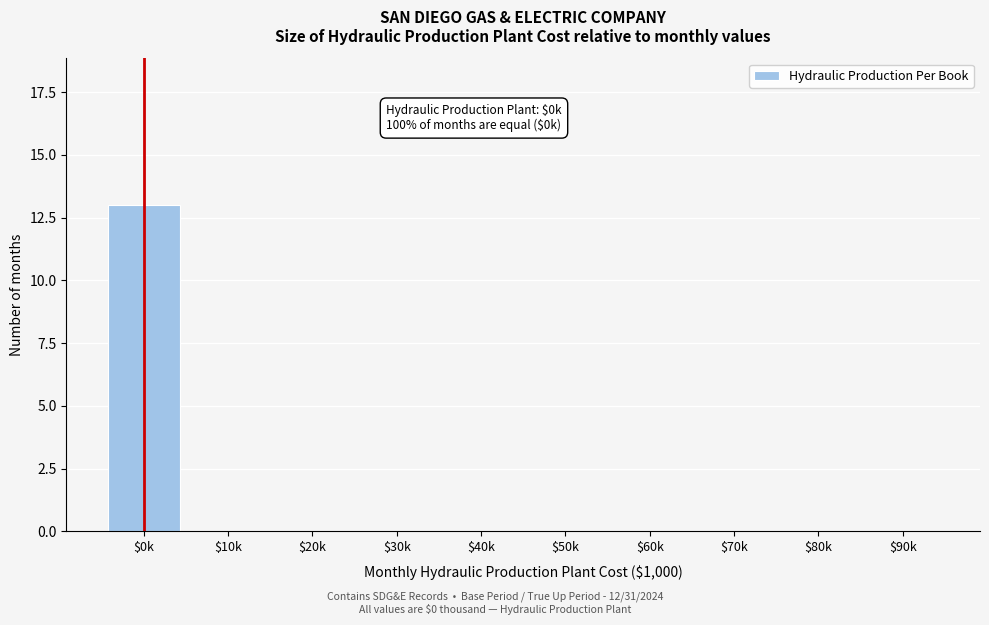

What is the sum of all values?

13